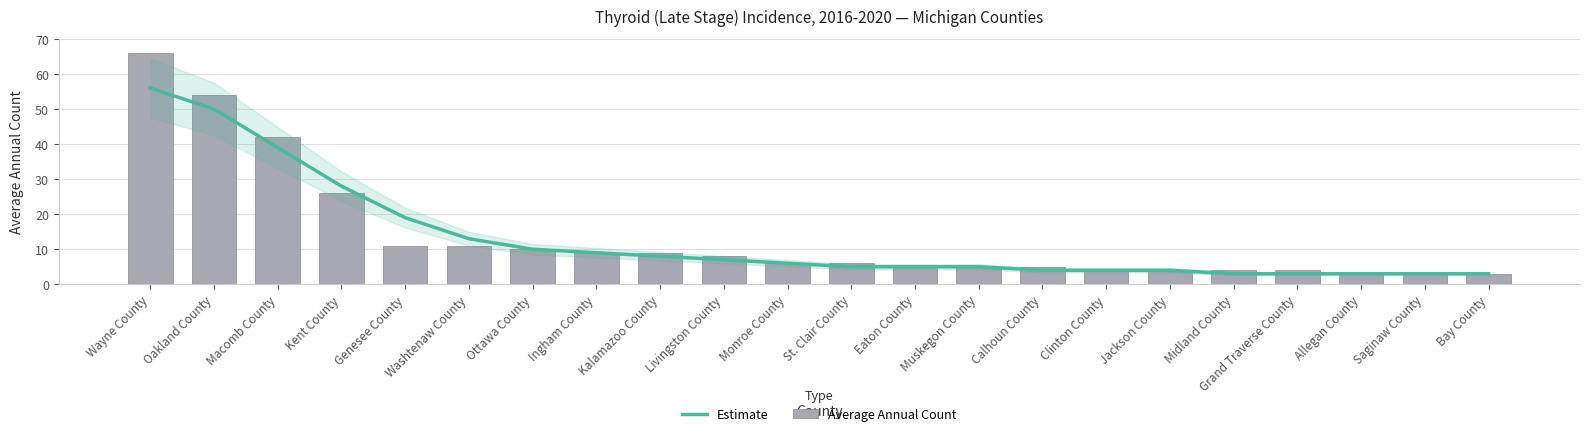

At St. Clair County, list the series in order from largest to smallest.

Average Annual Count, Estimate